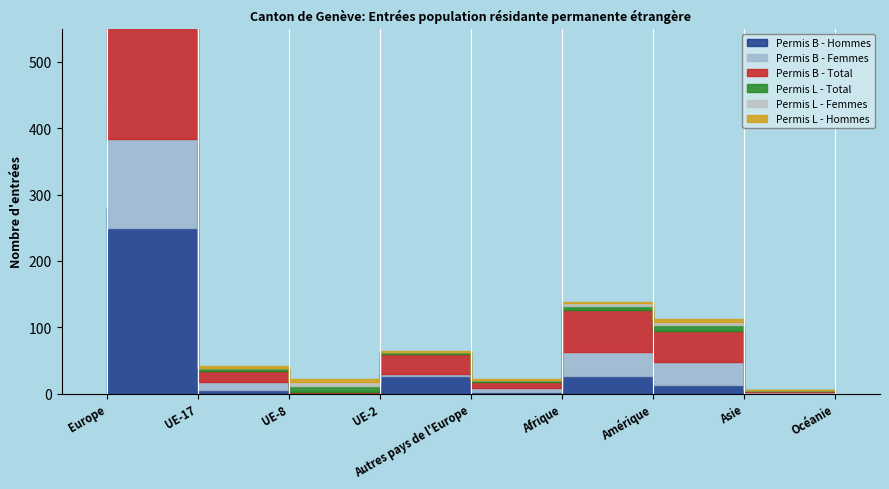

Is the value of Permis L - Femmes at Afrique greater than the value of Permis B - Femmes at UE-17?

No